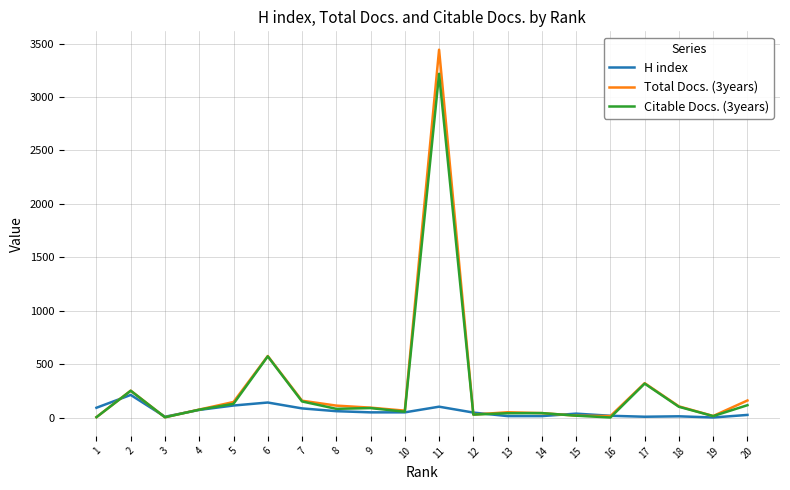

What is the sum of the Total Docs. (3years) values at 14 and 9?

135